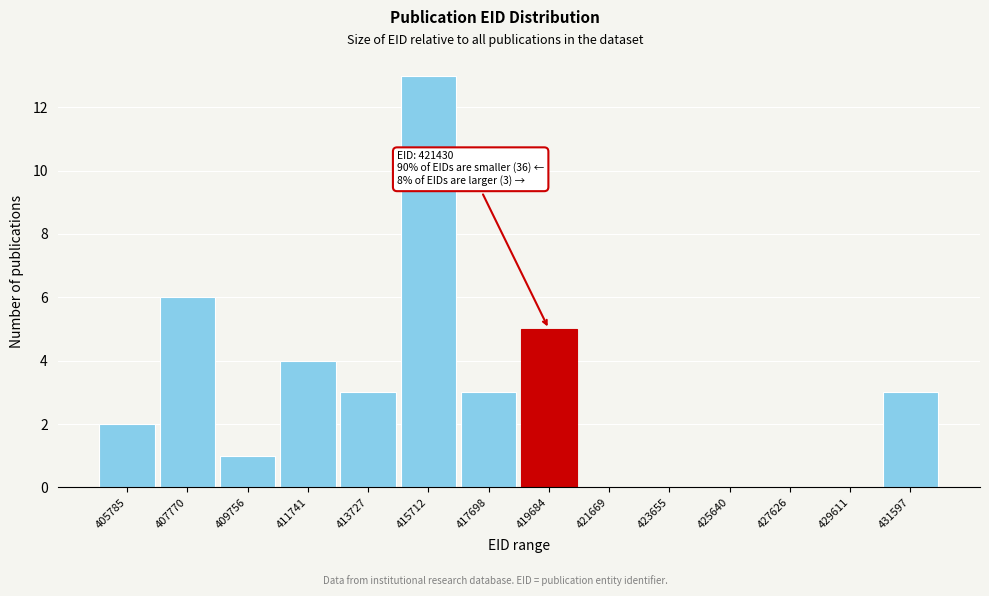

Reading left to right, what are all the values shown in this chart?

405785=2	407770=6	409756=1	411741=4	413727=3	415712=13	417698=3	419684=5	421669=0	423655=0	425640=0	427626=0	429611=0	431597=3